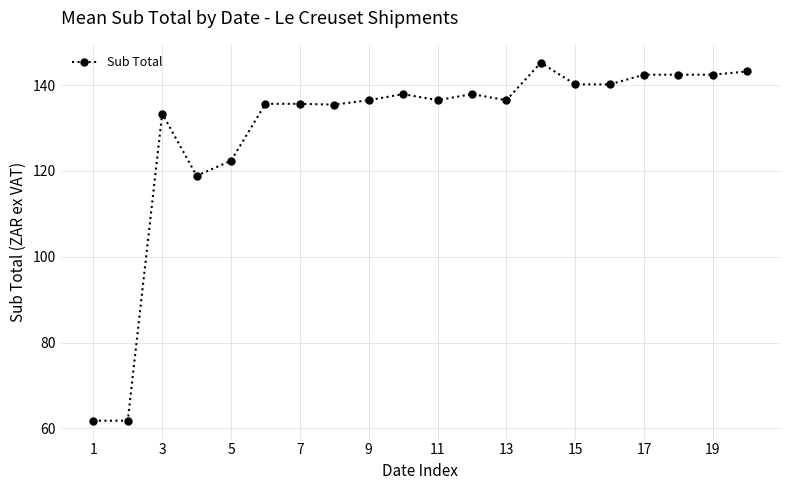

What is the difference between the maximum and second lowest values?

83.5